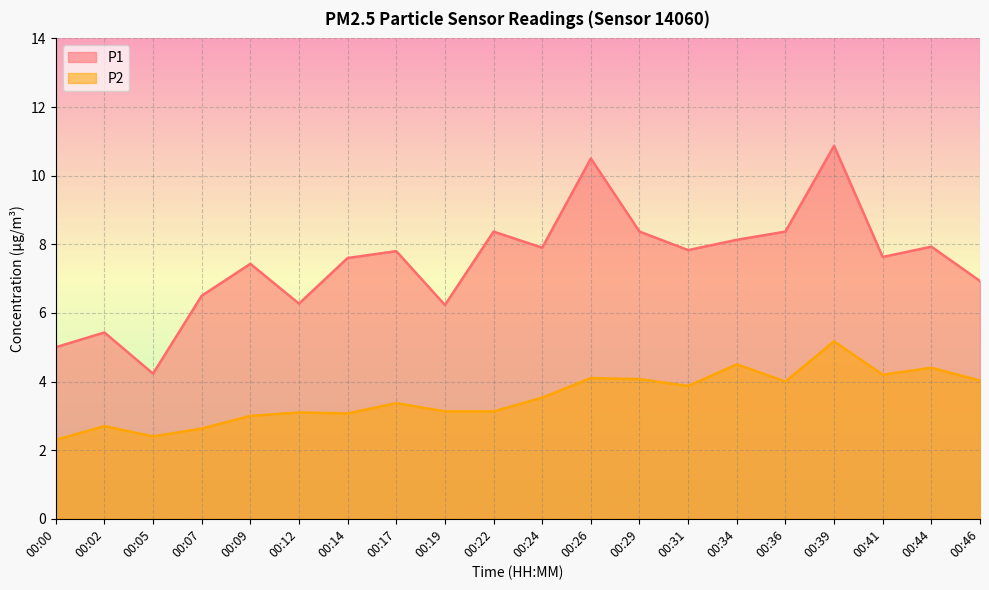

What is the value of the P2 point at the 15th from the left?

4.5